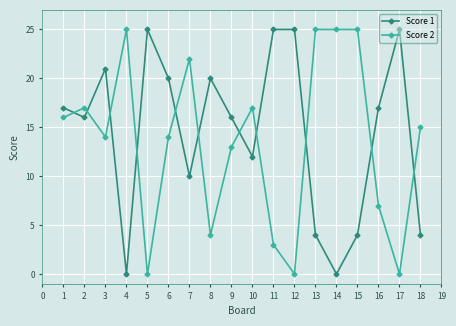

How many intersections are there between Score 2 and Score 1?

11